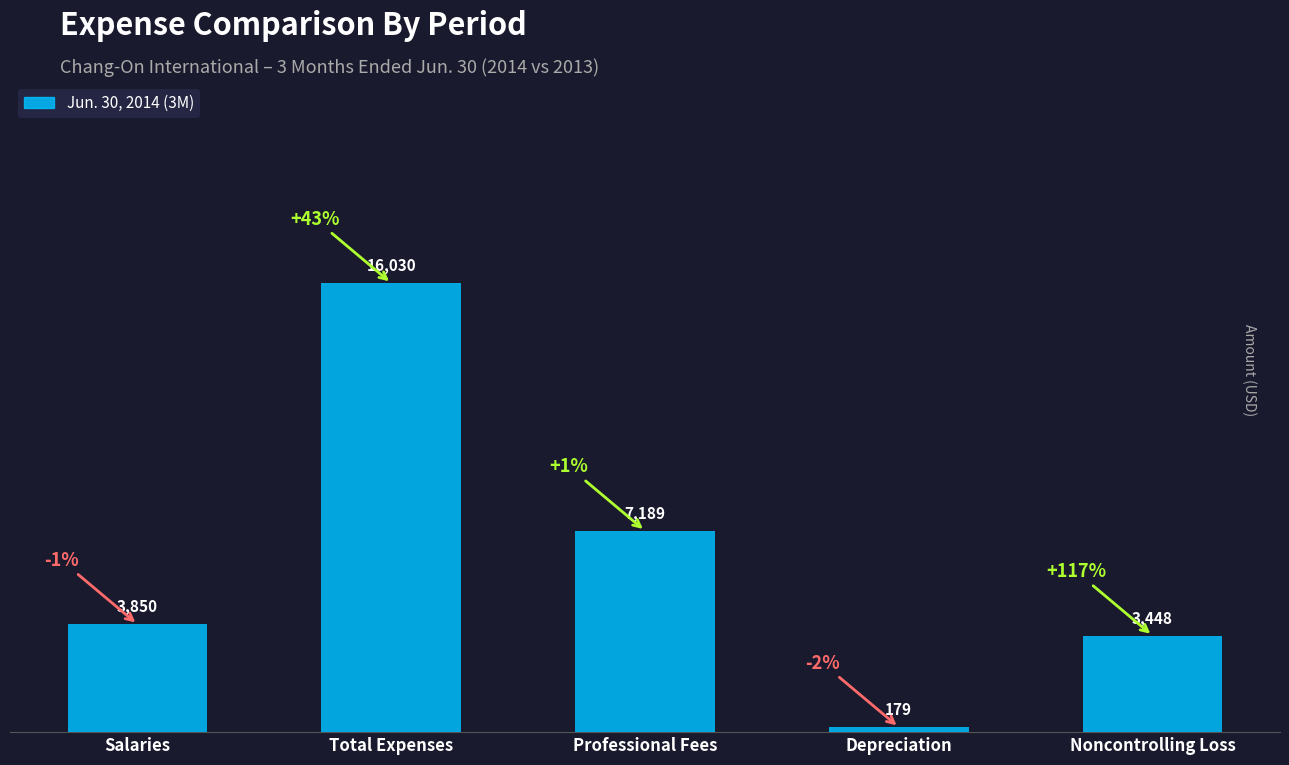

What is the greatest value displayed?

16030